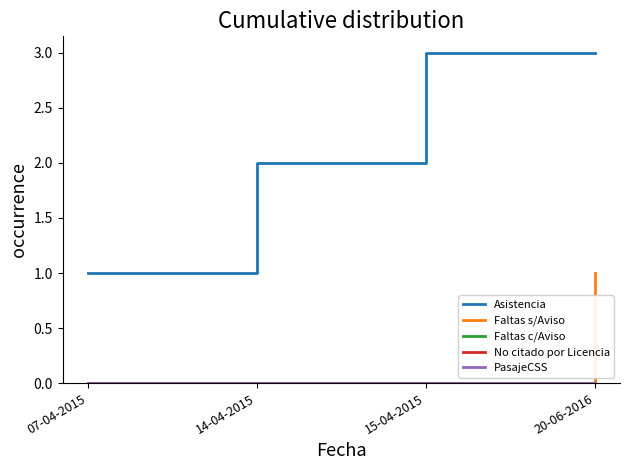

Is this an area chart (filled region under the line)?

No